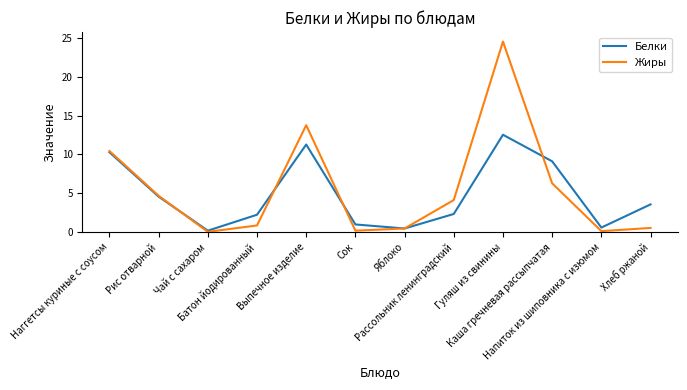

List the series in order of their peak value, highest first.

Жиры, Белки